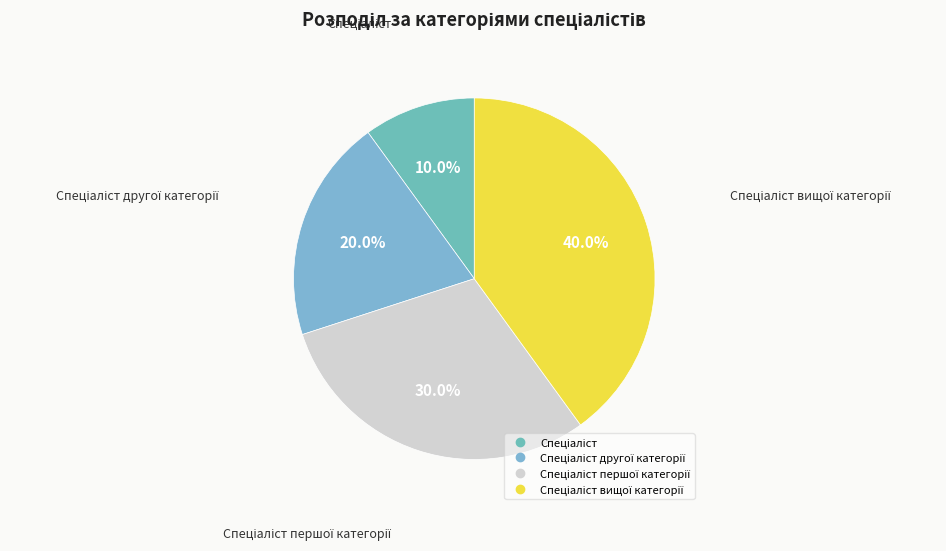

Count the number of slices in the pie.

4